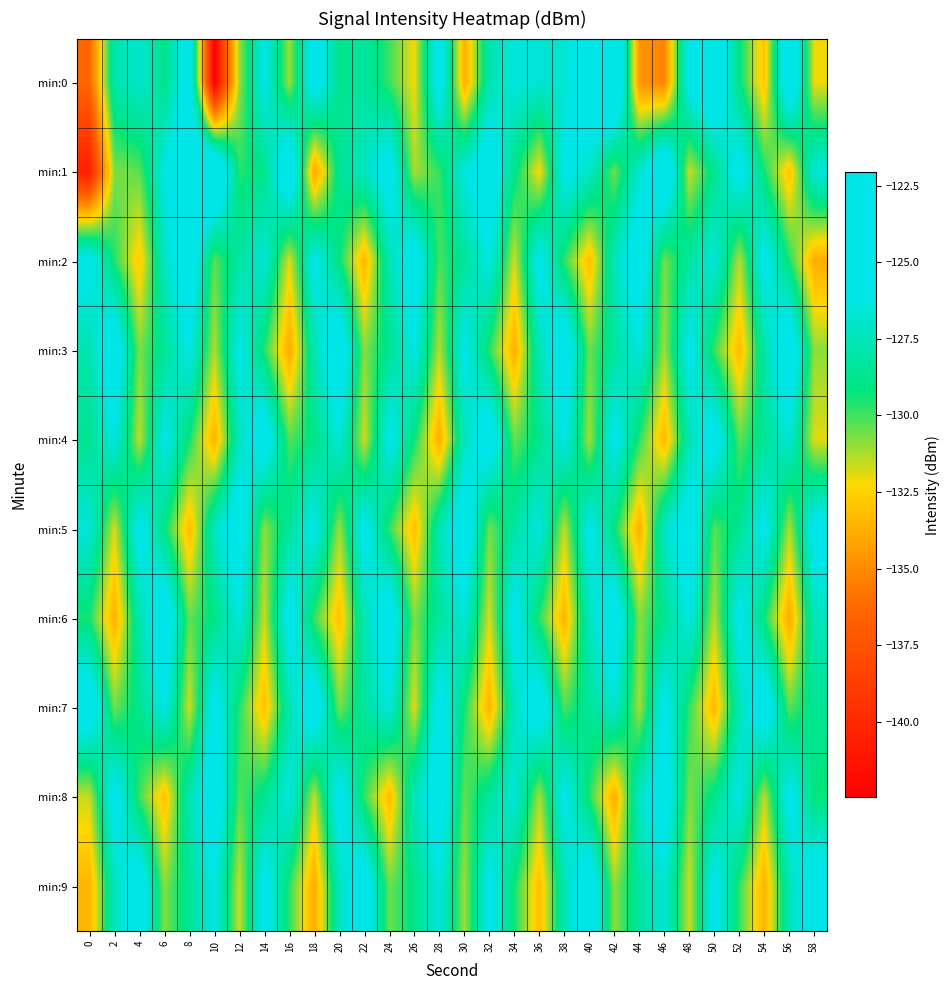

Reading left to right, transcribe all the data shown in this chart.

min:0: 0=-136.3	2=-127.9	4=-126.9	6=-128.9	8=-125.0	10=-142.5	12=-131.0	14=-126.1	16=-131.1	18=-124.9	20=-128.8	22=-128.2	24=-129.9	26=-132.2	28=-124.9	30=-133.7	32=-127.8	34=-126.4	36=-126.7	38=-126.9	40=-123.9	42=-122.1	44=-134.7	46=-135.2	48=-125.4	50=-124.0	52=-129.1	54=-133.0	56=-123.4	58=-132.1
min:1: 0=-140.5	2=-130.8	4=-130.3	6=-126.2	8=-124.0	10=-122.2	12=-129.6	14=-128.8	16=-123.7	18=-134.2	20=-128.5	22=-127.3	24=-125.1	26=-131.2	28=-129.8	30=-126.4	32=-124.6	34=-128.9	36=-132.3	38=-125.7	40=-127.1	42=-130.5	44=-126.8	46=-123.2	48=-131.6	50=-128.7	52=-125.3	54=-129.4	56=-133.1	58=-126.5
min:2: 0=-125.4	2=-129.6	4=-132.8	6=-127.2	8=-124.5	10=-130.3	12=-128.1	14=-126.7	16=-131.9	18=-125.8	20=-129.2	22=-133.5	24=-127.6	26=-124.9	28=-130.1	30=-128.4	32=-126.2	34=-131.7	36=-125.5	38=-129.8	40=-133.2	42=-127.4	44=-124.7	46=-130.6	48=-128.2	50=-126.5	52=-131.4	54=-125.6	56=-129.5	58=-133.8
min:3: 0=-127.8	2=-124.3	4=-130.7	6=-128.5	8=-126.1	10=-131.3	12=-125.9	14=-129.6	16=-133.9	18=-127.7	20=-124.2	22=-130.8	24=-128.6	26=-126.2	28=-131.4	30=-125.8	32=-129.7	34=-133.7	36=-127.5	38=-124.4	40=-130.5	42=-128.3	44=-126.4	46=-131.1	48=-125.7	50=-129.9	52=-133.3	54=-127.9	56=-124.1	58=-130.9
min:4: 0=-128.7	2=-126.3	4=-131.5	6=-125.9	8=-129.4	10=-133.6	12=-127.3	14=-124.8	16=-130.2	18=-128.9	20=-126.5	22=-131.7	24=-125.7	26=-129.3	28=-133.8	30=-127.4	32=-124.6	34=-130.4	36=-128.8	38=-126.1	40=-131.2	42=-125.6	44=-129.7	46=-133.4	48=-127.6	50=-124.9	52=-130.3	54=-128.5	56=-126.7	58=-131.9
min:5: 0=-126.6	2=-131.8	4=-125.4	6=-129.1	8=-133.3	10=-127.2	12=-124.7	14=-130.9	16=-128.3	18=-125.9	20=-131.1	22=-125.5	24=-129.8	26=-133.2	28=-127.7	30=-124.4	32=-130.6	34=-128.1	36=-126.3	38=-131.5	40=-125.8	42=-129.2	44=-133.7	46=-127.1	48=-124.8	50=-130.2	52=-128.6	54=-125.7	56=-131.3	58=-125.3
min:6: 0=-129.5	2=-133.7	4=-127.8	6=-124.2	8=-130.4	10=-128.9	12=-126.4	14=-131.6	16=-125.2	18=-129.9	20=-133.1	22=-127.6	24=-124.5	26=-130.7	28=-128.2	30=-126.6	32=-131.8	34=-125.4	36=-129.7	38=-133.5	40=-127.3	42=-124.6	44=-130.8	46=-128.7	48=-126.2	50=-131.4	52=-125.6	54=-129.3	56=-133.9	58=-127.4
min:7: 0=-124.3	2=-130.5	4=-128.8	6=-126.1	8=-131.7	10=-125.3	12=-129.6	14=-133.2	16=-127.7	18=-124.4	20=-130.6	22=-128.3	24=-126.5	26=-131.9	28=-125.1	30=-129.4	32=-133.6	34=-127.2	36=-124.7	38=-130.1	40=-128.4	42=-126.8	44=-131.2	46=-125.6	48=-129.8	50=-133.4	52=-127.5	54=-124.5	56=-130.3	58=-128.6
min:8: 0=-131.6	2=-125.2	4=-129.9	6=-133.1	8=-127.6	10=-124.5	12=-130.2	14=-128.7	16=-126.3	18=-131.5	20=-125.1	22=-129.8	24=-133.3	26=-127.4	28=-124.8	30=-130.4	32=-128.2	34=-126.6	36=-131.2	38=-125.7	40=-129.6	42=-133.8	44=-127.1	46=-124.9	48=-130.7	50=-128.8	52=-126.1	54=-131.4	56=-125.5	58=-129.3
min:9: 0=-133.5	2=-127.4	4=-124.6	6=-130.8	8=-128.5	10=-126.2	12=-131.6	14=-125.2	16=-129.7	18=-133.9	20=-127.3	22=-124.7	24=-130.5	26=-128.9	28=-126.4	30=-131.1	32=-125.6	34=-129.4	36=-133.2	38=-127.6	40=-124.3	42=-130.9	44=-128.2	46=-126.7	48=-131.7	50=-125.4	52=-129.8	54=-133.6	56=-127.5	58=-124.5